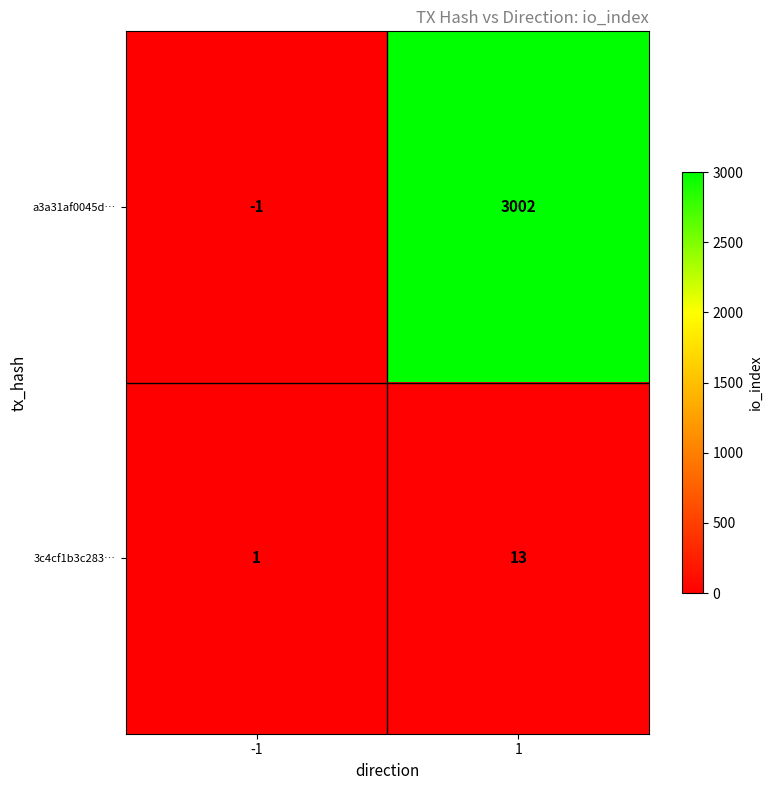

List the series in order of their overall mean, lowest first.

3c4cf1b3c283…, a3a31af0045d…